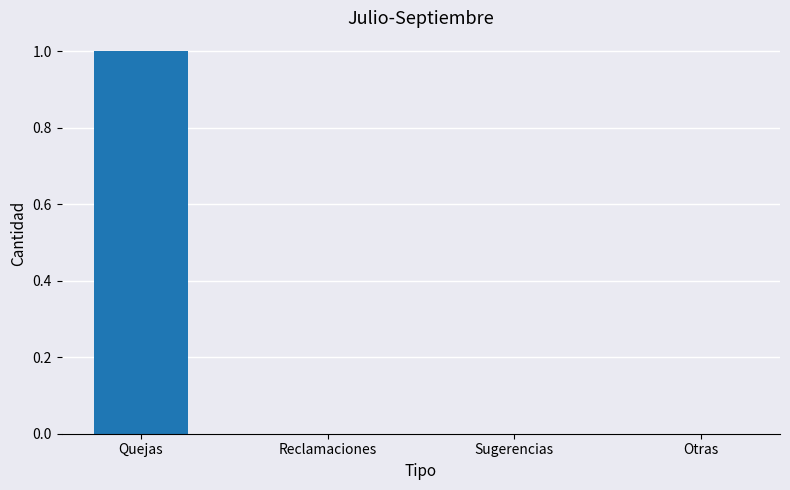

Which has a higher value, Quejas or Otras?

Quejas